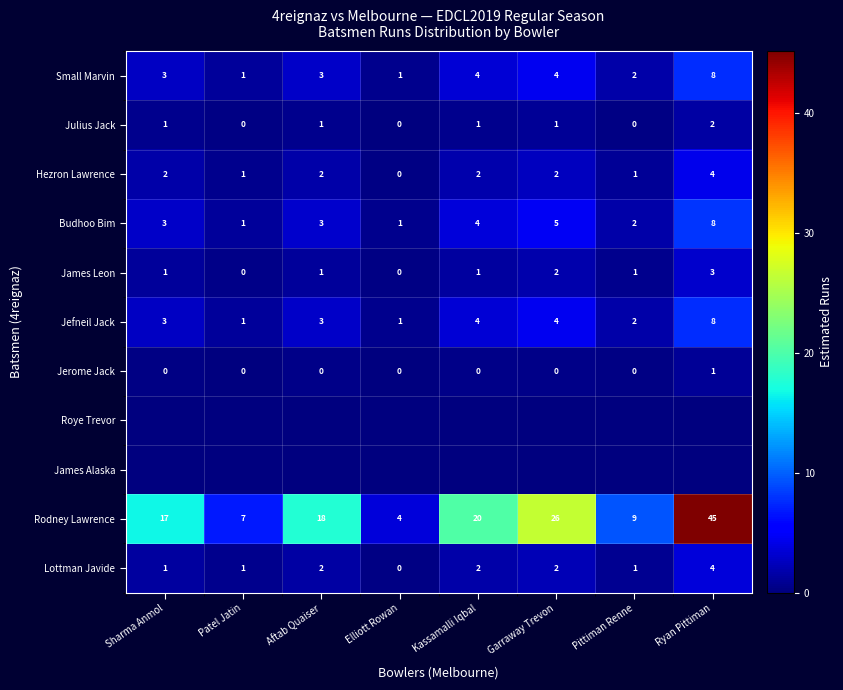

Count the Hezron Lawrence values in the range 1 to 2.

6